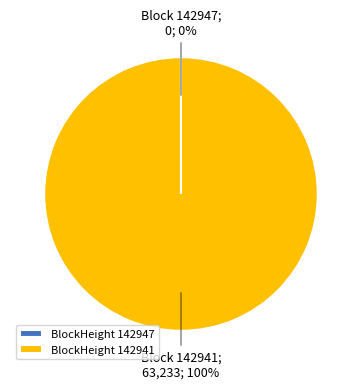

To the nearest percent, what percentage of the pie is BlockHeight 142941?

100%